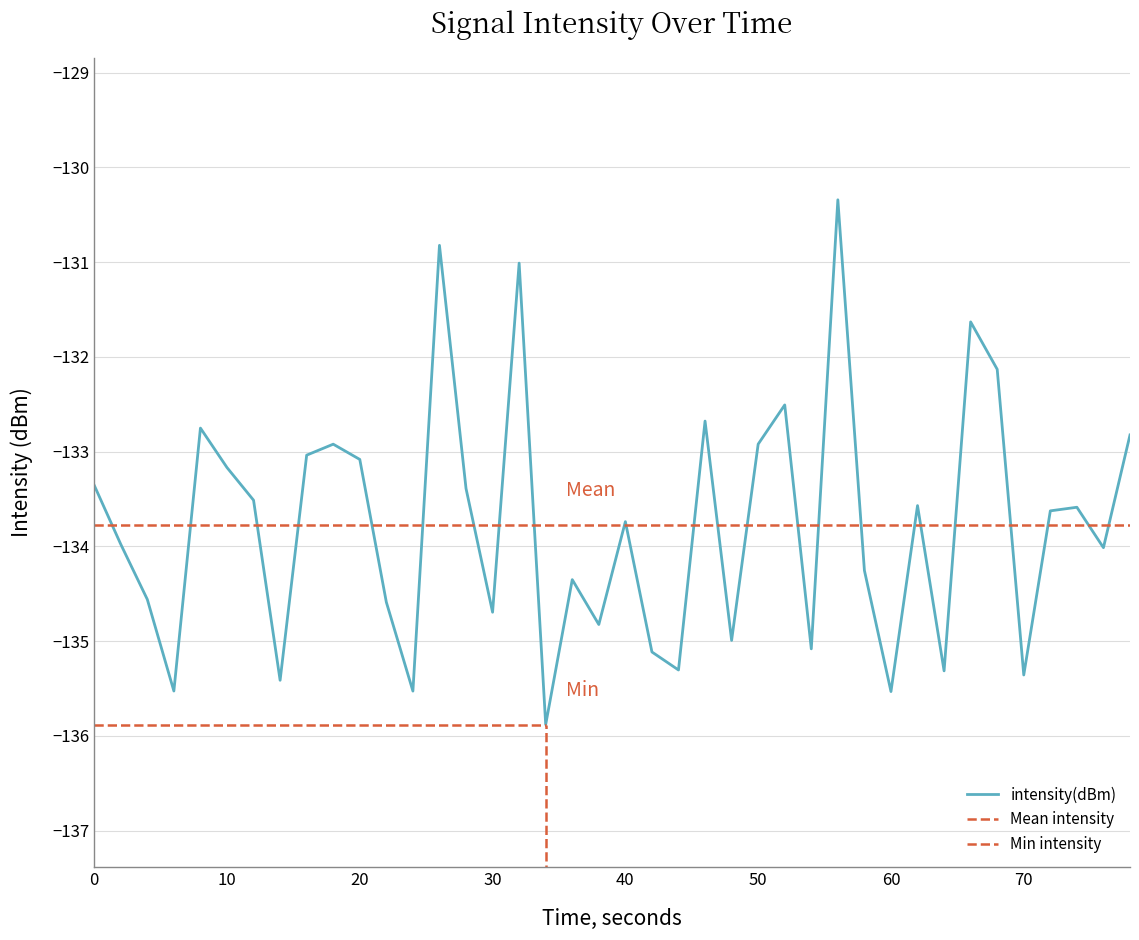

What is the maximum value for intensity(dBm)?

-130.3